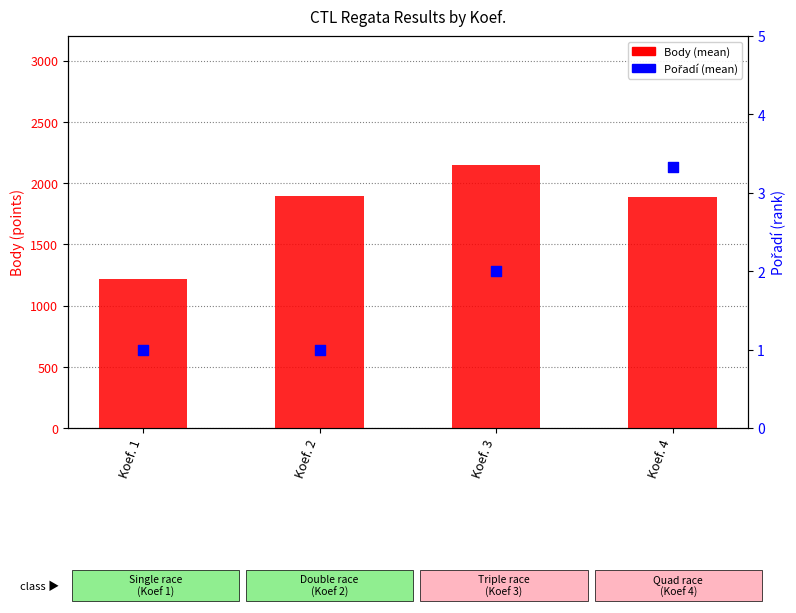

What are all the series names shown in the legend?

Body (mean), Pořadí (mean)